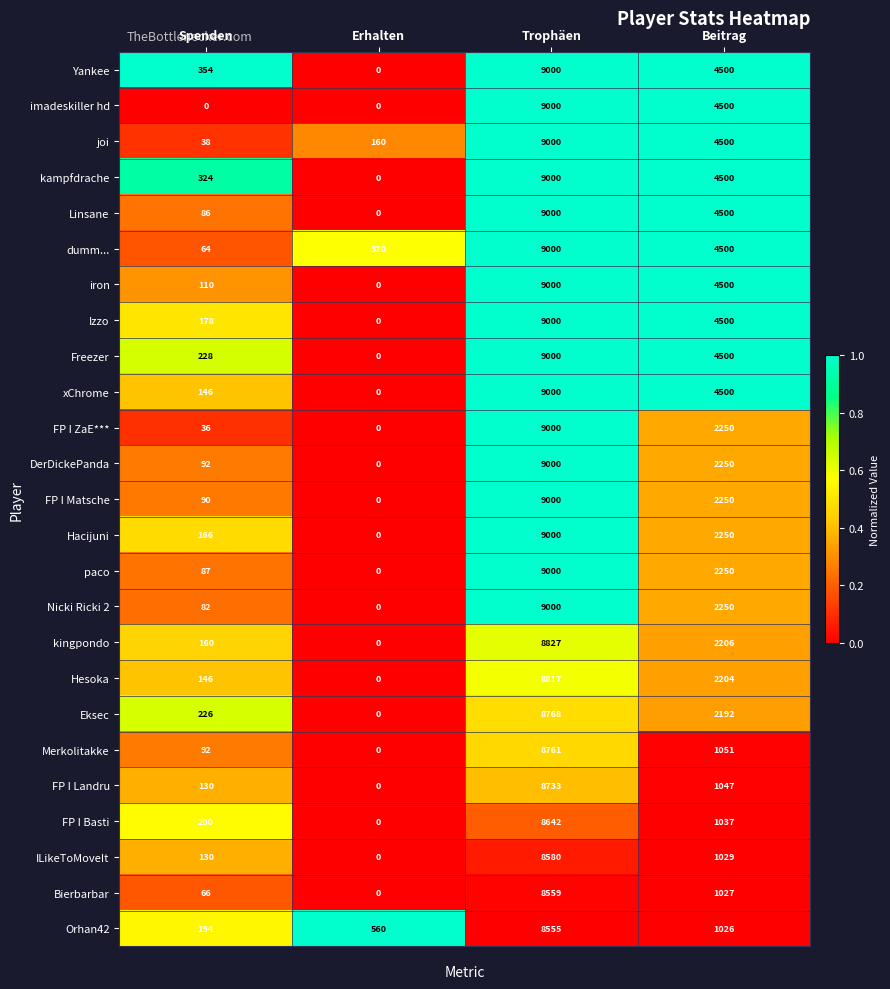

At how many categories does at least one series exceed 0?

4